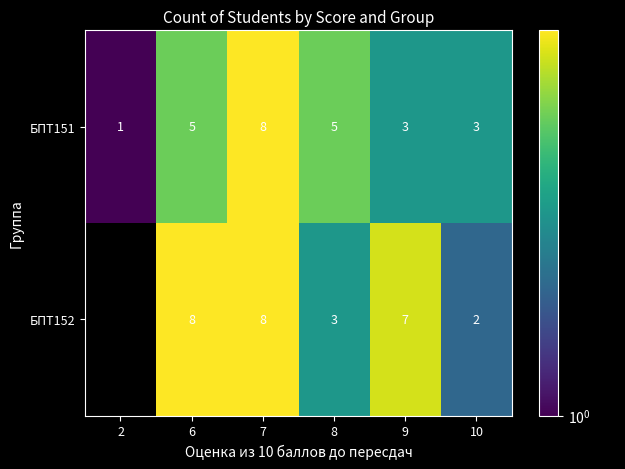

What is the difference between the highest and lowest values at 10?

1